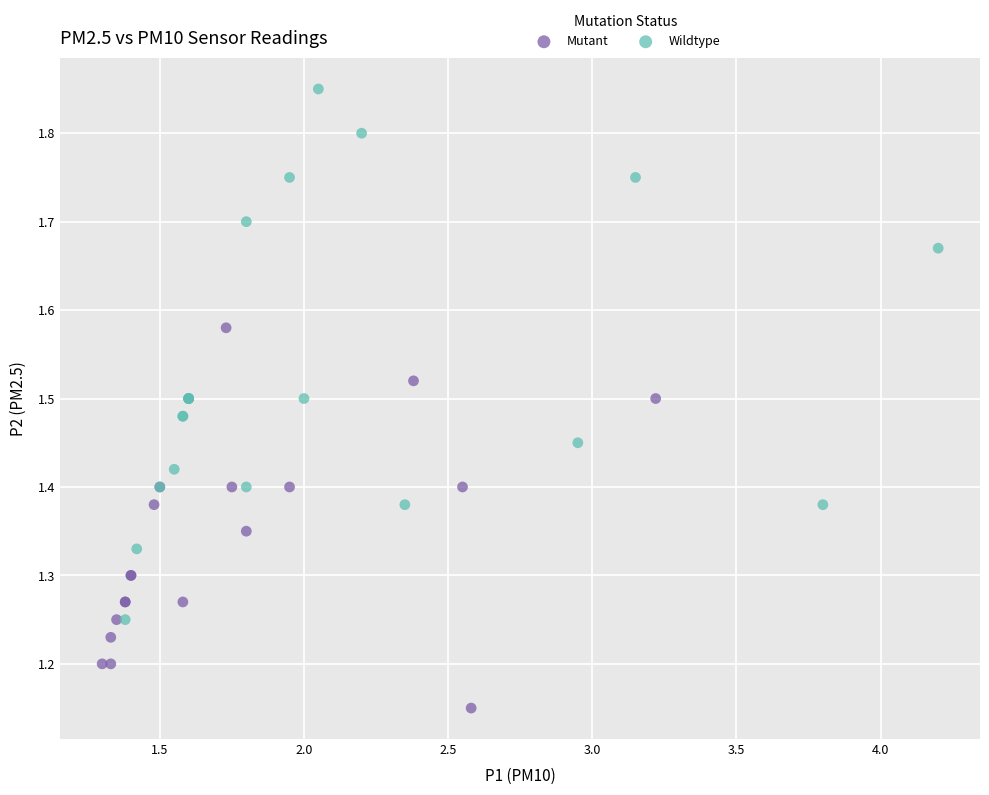

Which series contains the lowest Y value?

Mutant